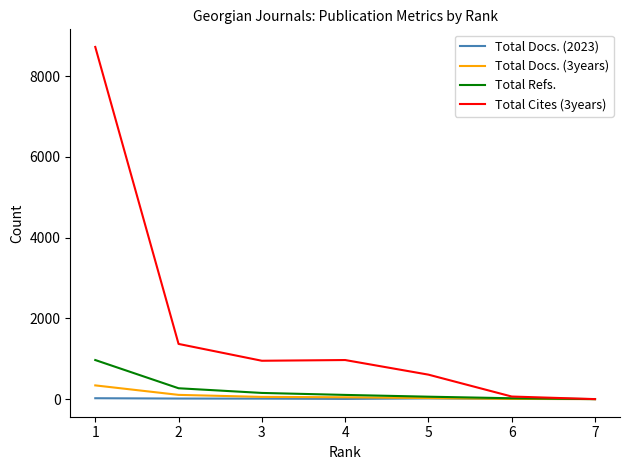

True or false: Total Docs. (2023) has a value of 18 at 5.

True